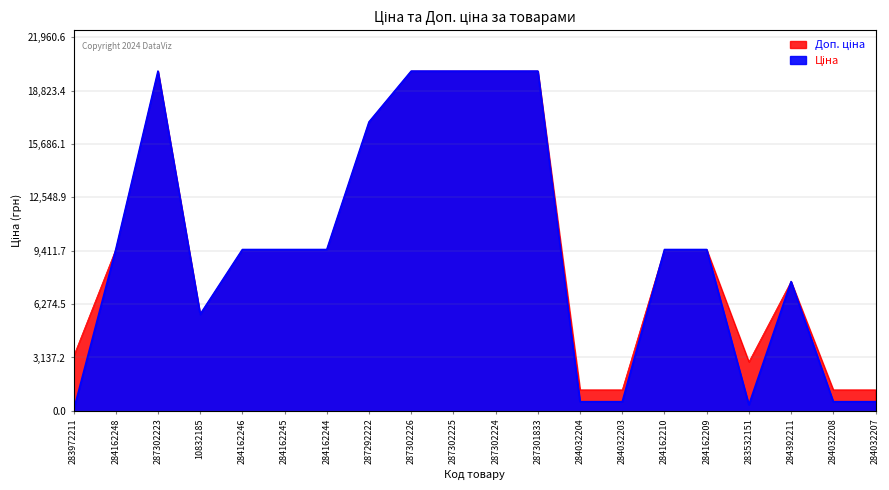

How many data points in Доп. ціна are less than 9480?

8